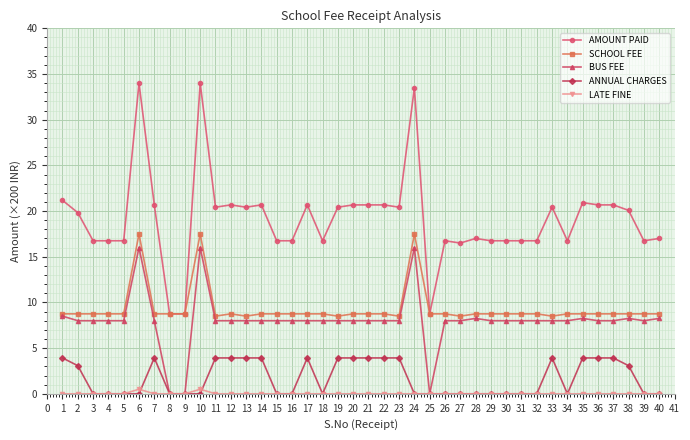

What is the maximum value for LATE FINE?

0.5